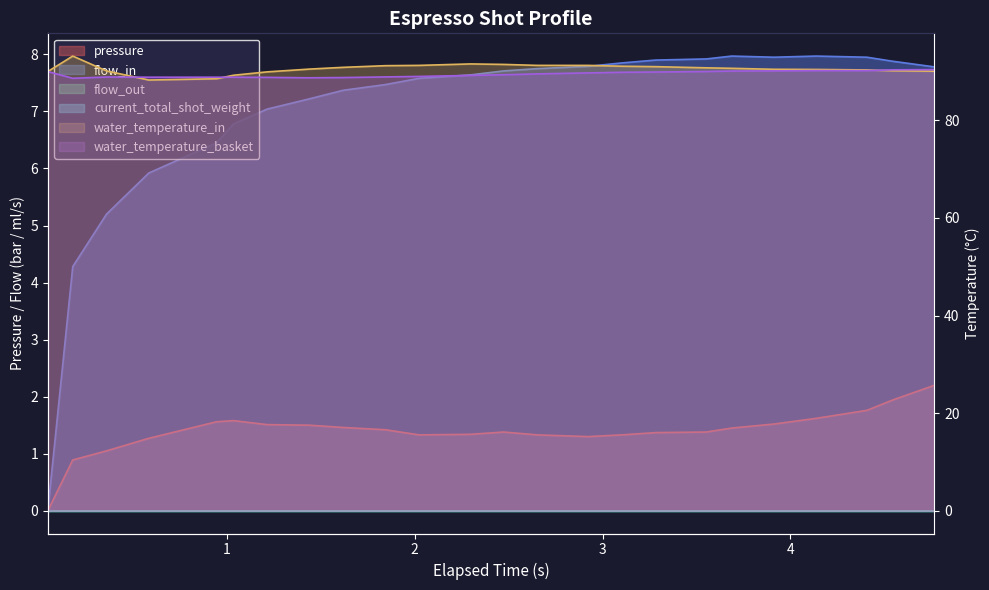

The water_temperature_basket series shows 33.5 at 1. True or false?

False